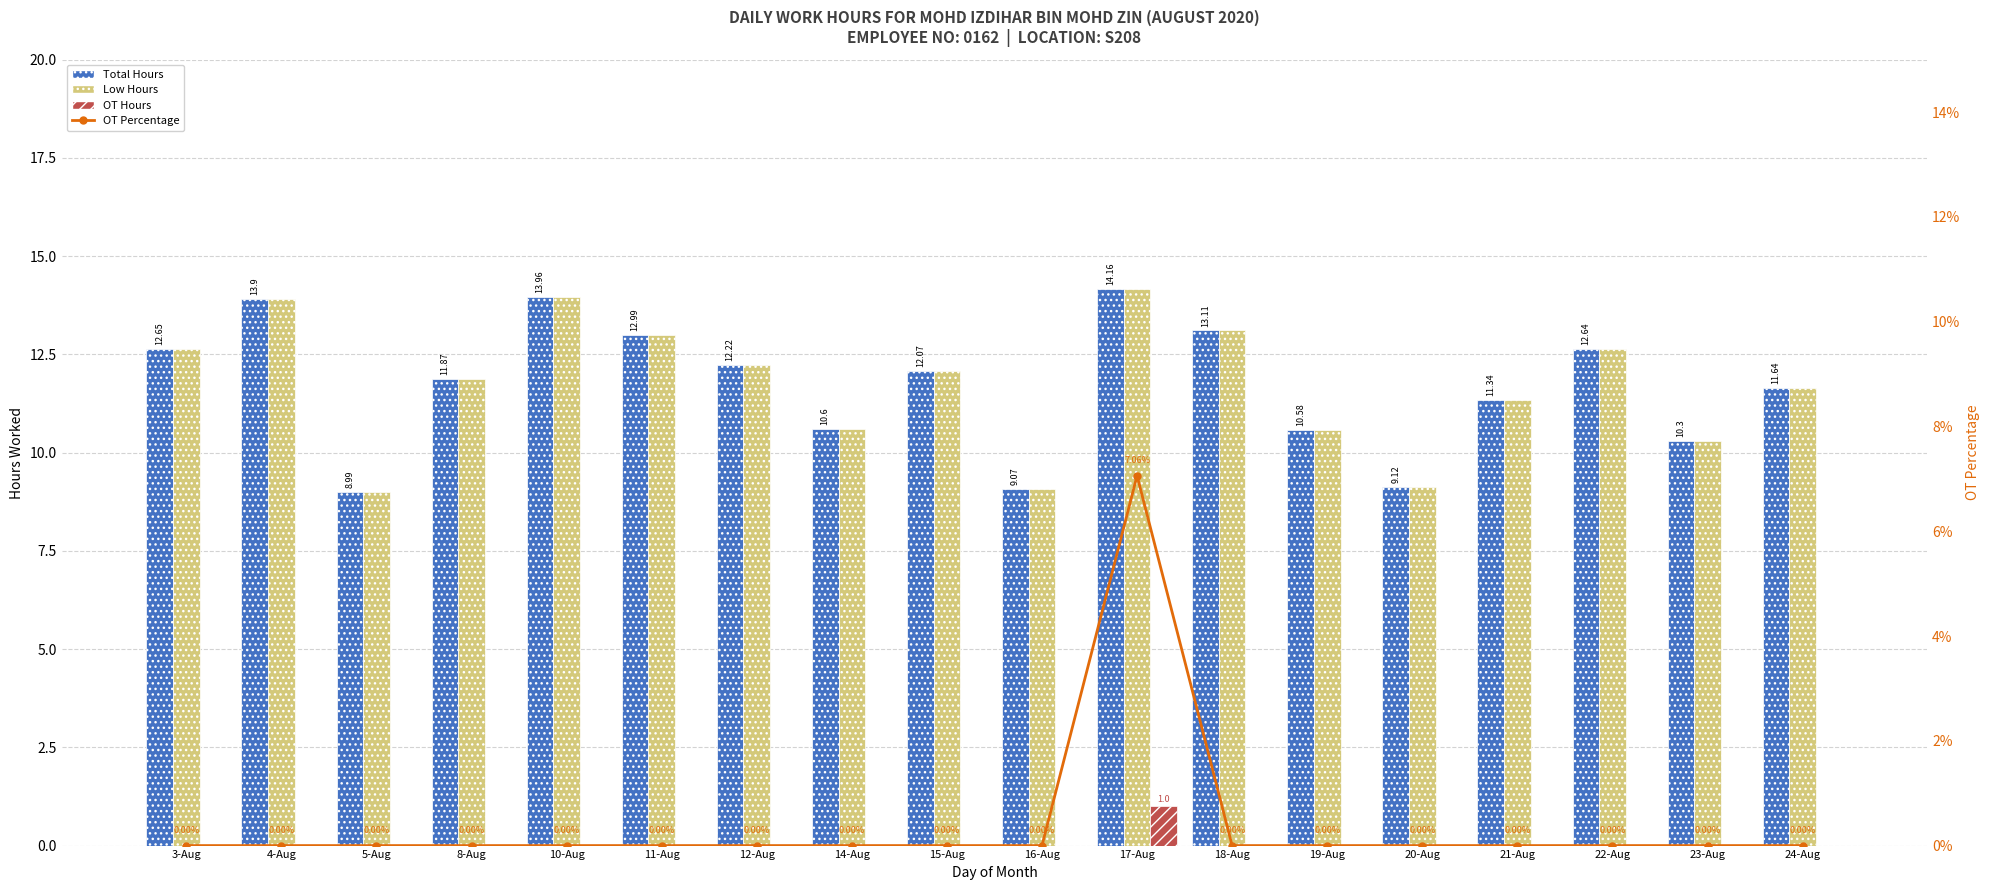

What is the maximum value for Low Hours?

14.2